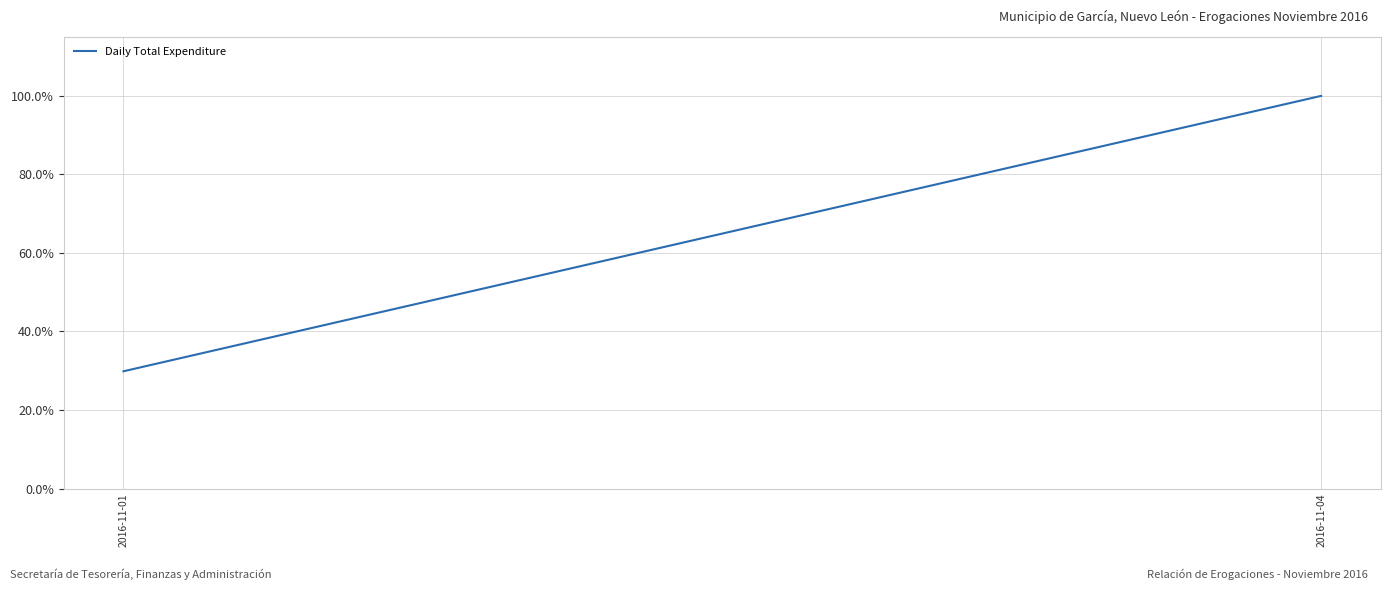

List the labels in order of value, smallest first.

2016-11-01, 2016-11-04